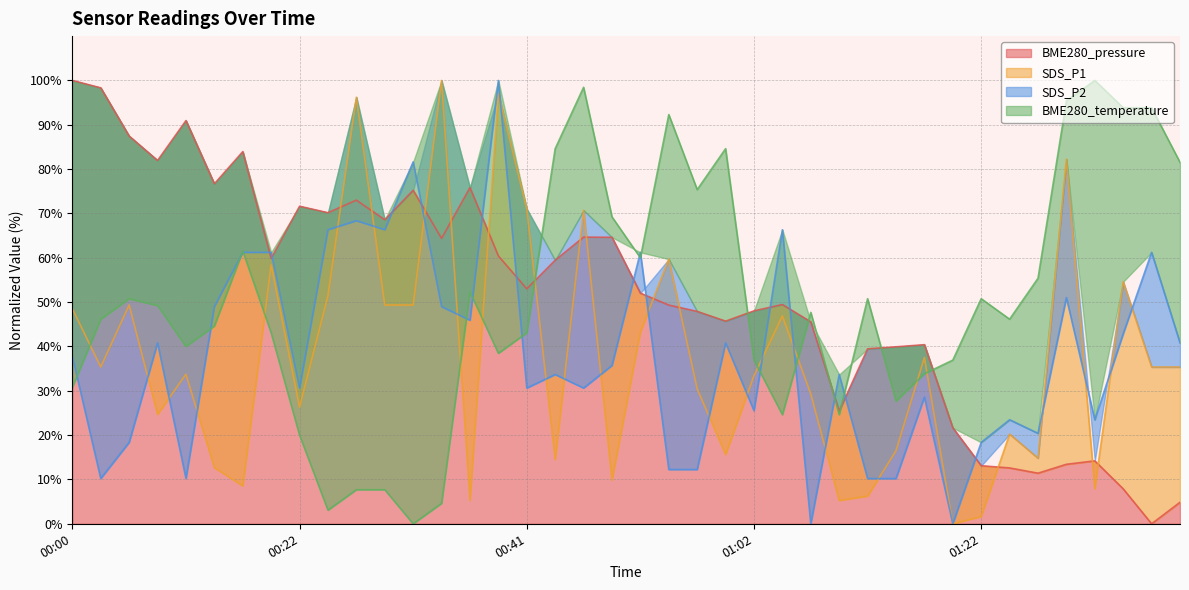

Is the value of SDS_P2 at 00:36 greater than the value of BME280_temperature at 01:12?

No